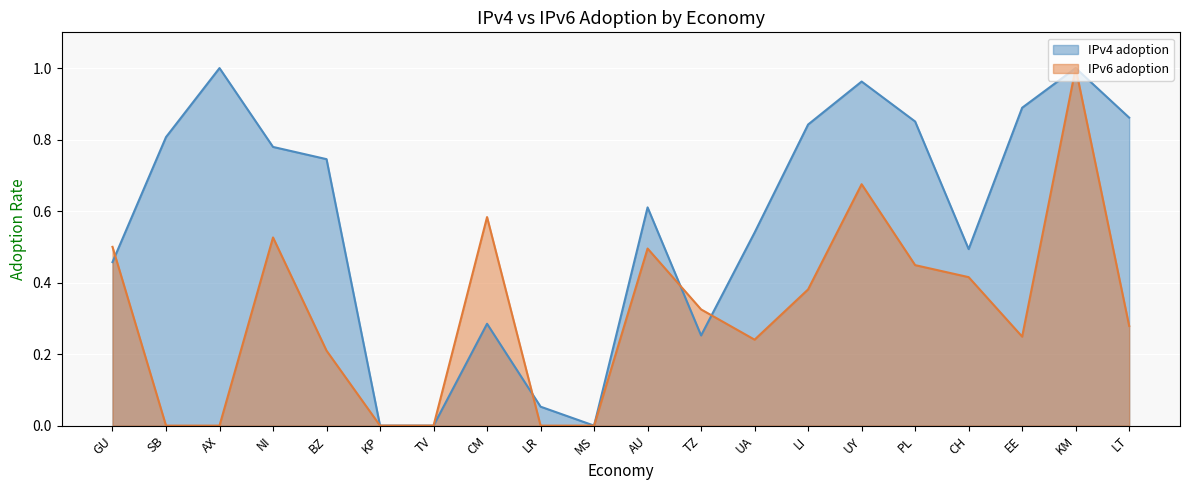

What is the sum of the IPv4 adoption values at AX and NI?

1.8